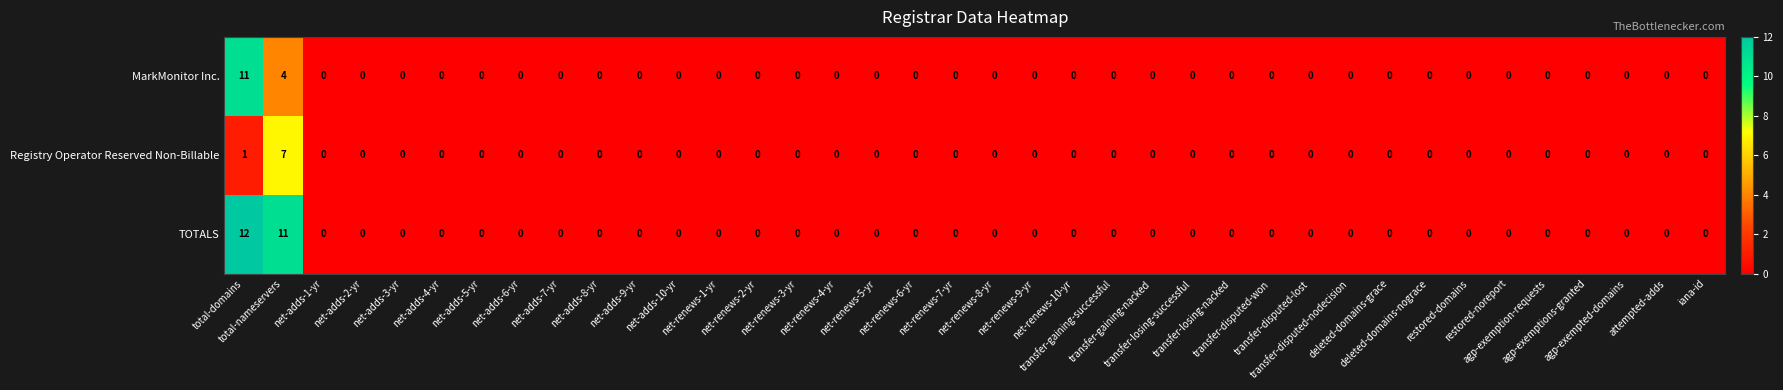

Count the Registry Operator Reserved Non-Billable values in the range 0 to 1.

37